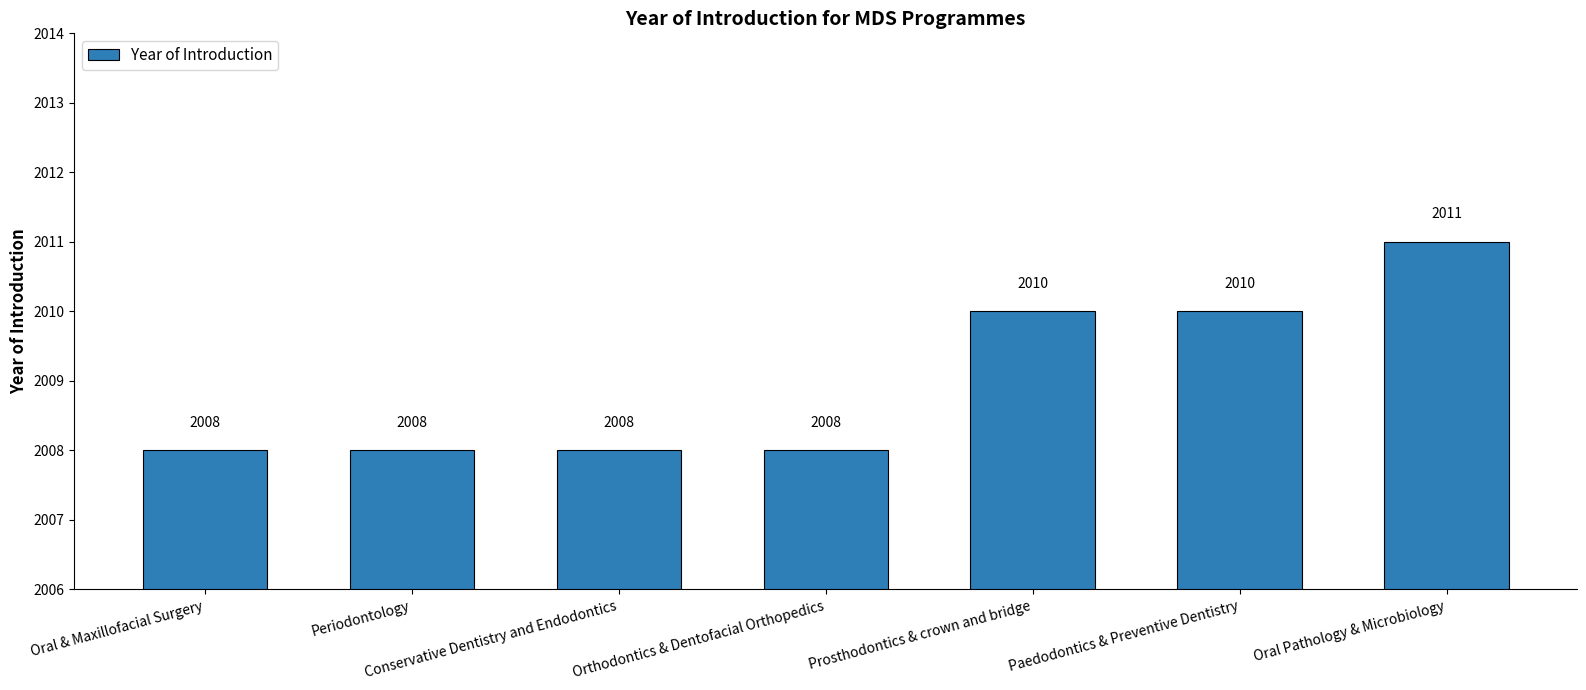

What is the sum of the values at Oral & Maxillofacial Surgery and Oral Pathology & Microbiology?

4019